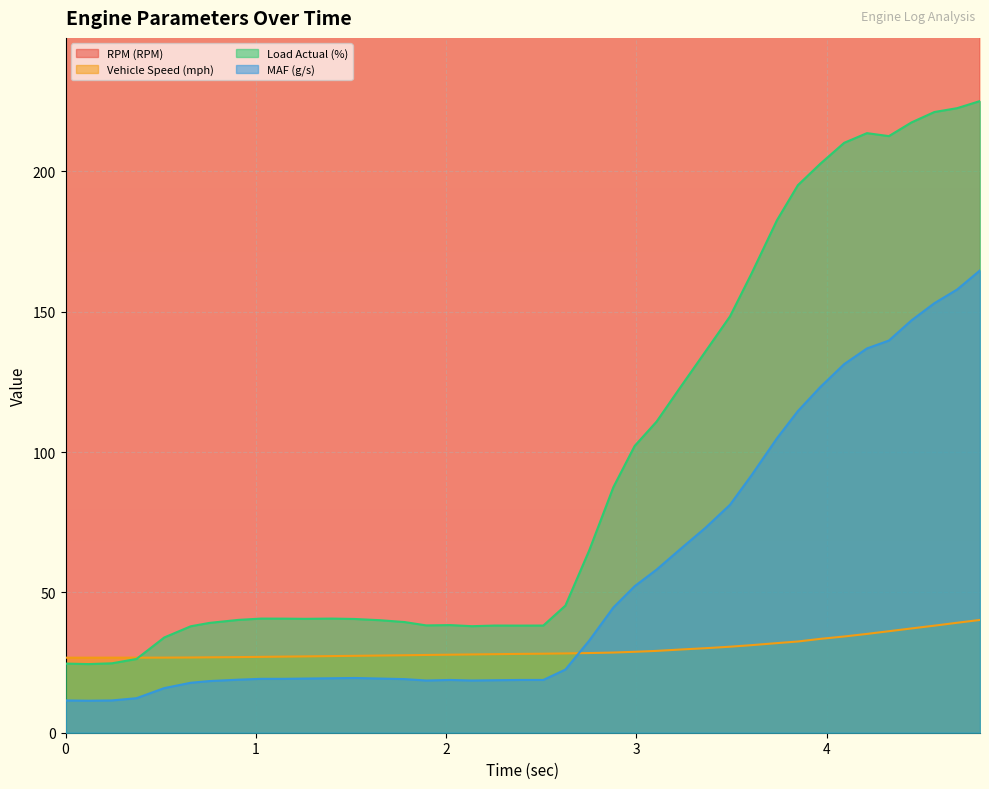

True or false: MAF (g/s) has more than 2 interior local peaks.

False